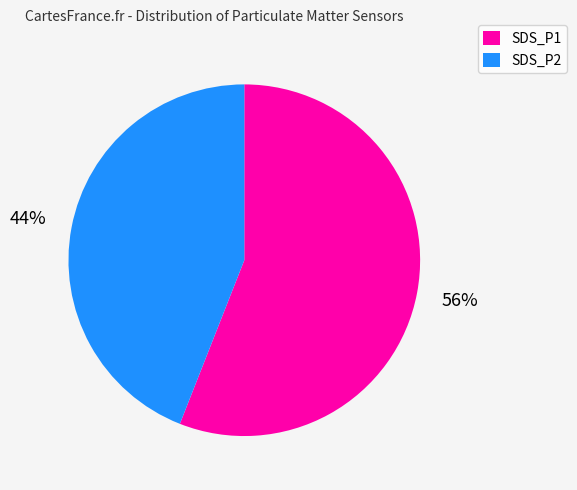

Do SDS_P1 and SDS_P2 together represent more than half of the pie?

Yes